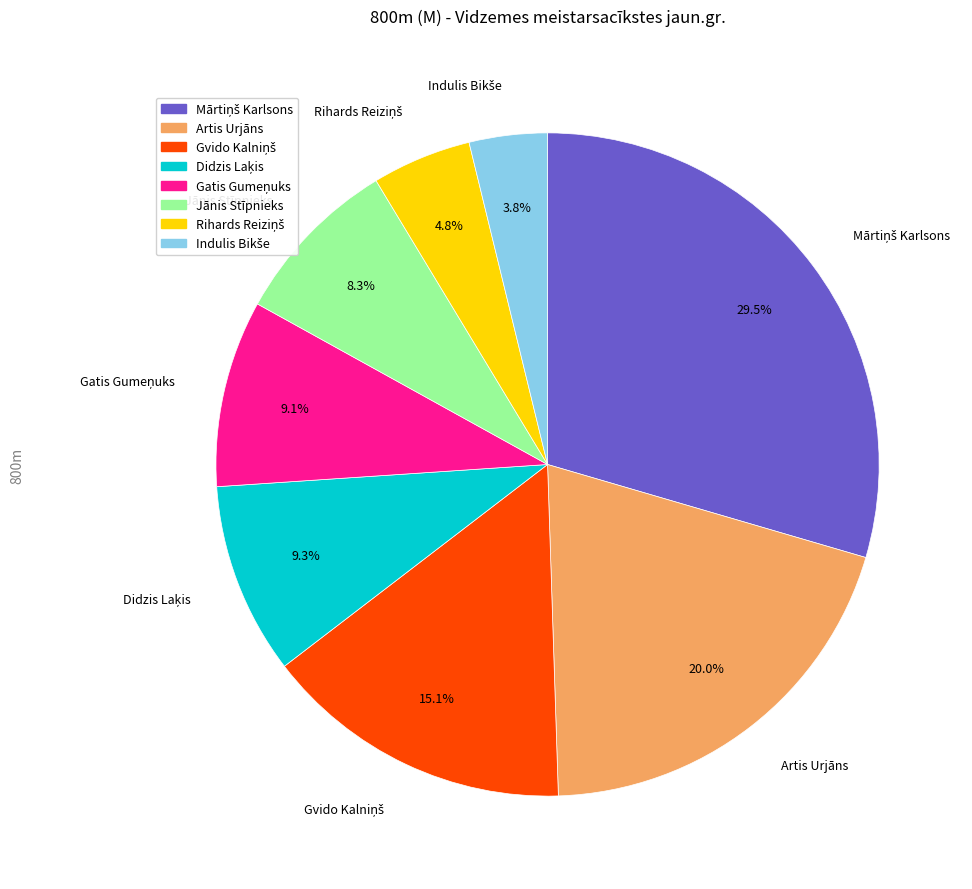

What percentage is NOT represented by Jānis Stīpnieks?

91.7%